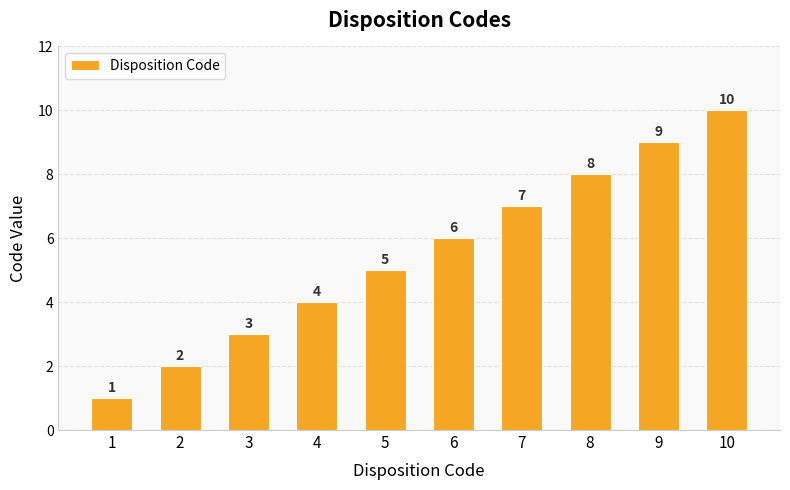

Is it true that the value at 10 is 10?

True